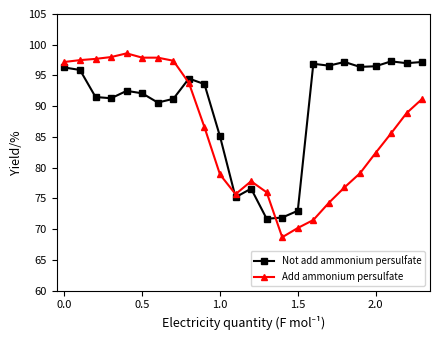

What is the value of the Add ammonium persulfate point at the 10th from the left?

86.6